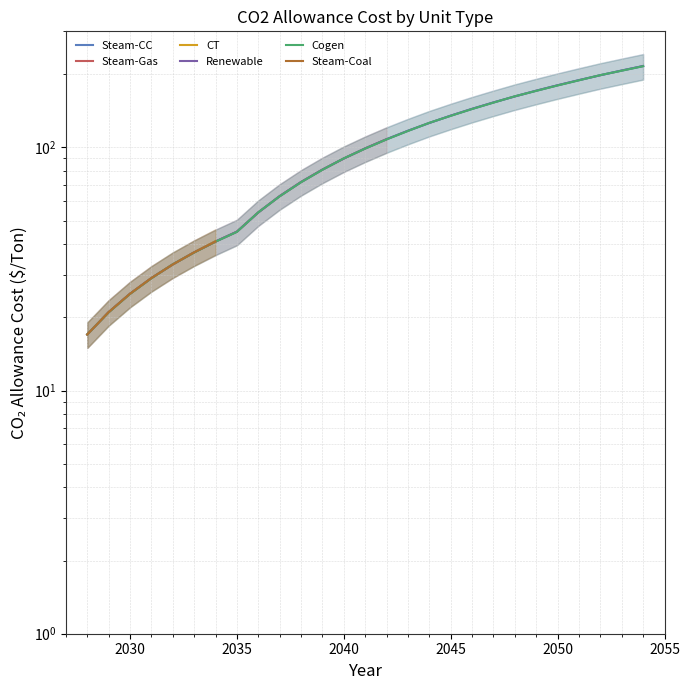

Where does the Cogen series first go above 98?

2041